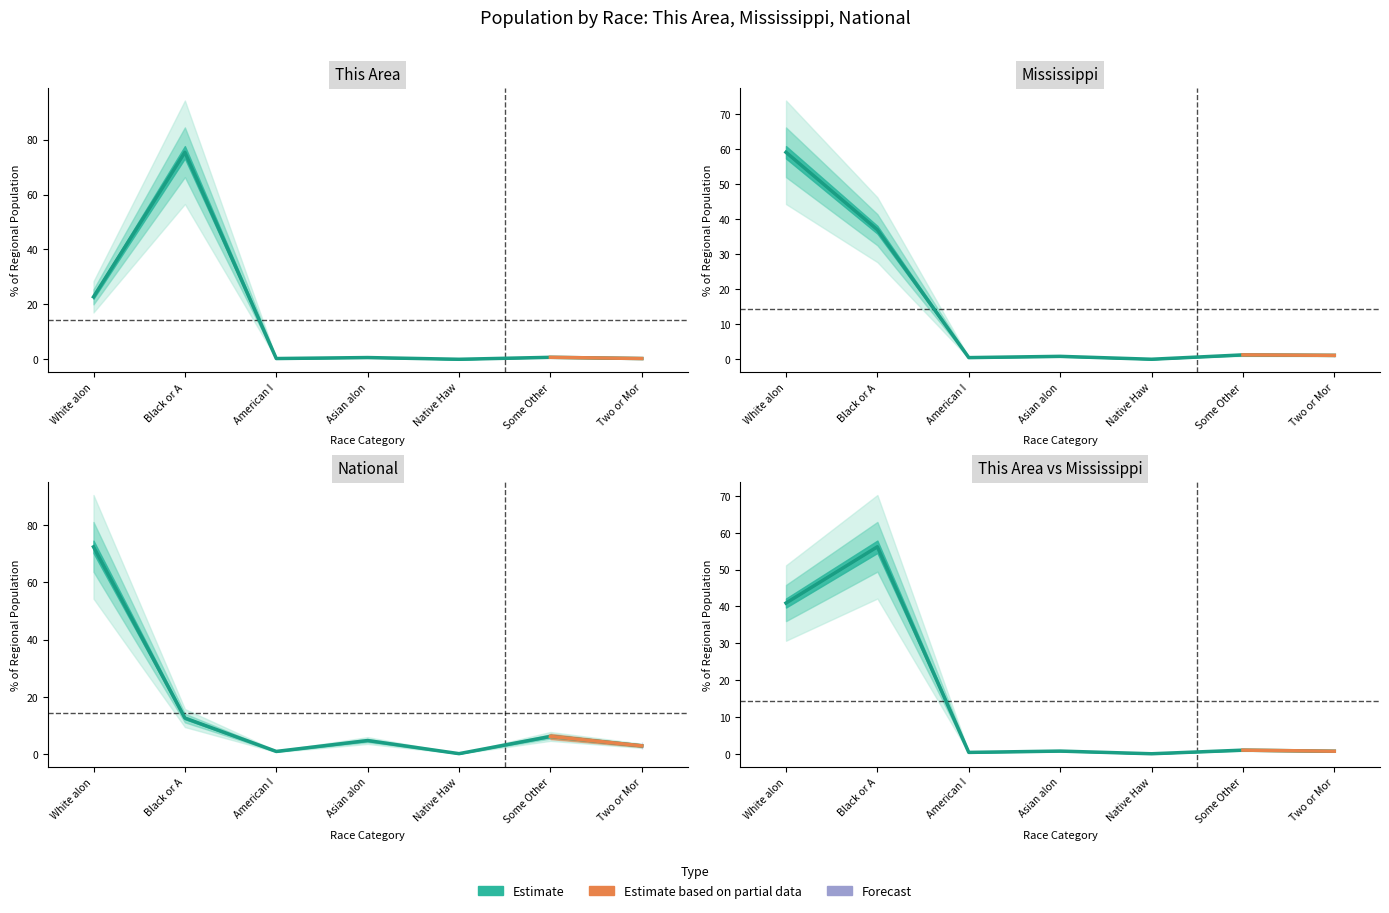

At which category does the chart reach its minimum across all series?

Native Haw